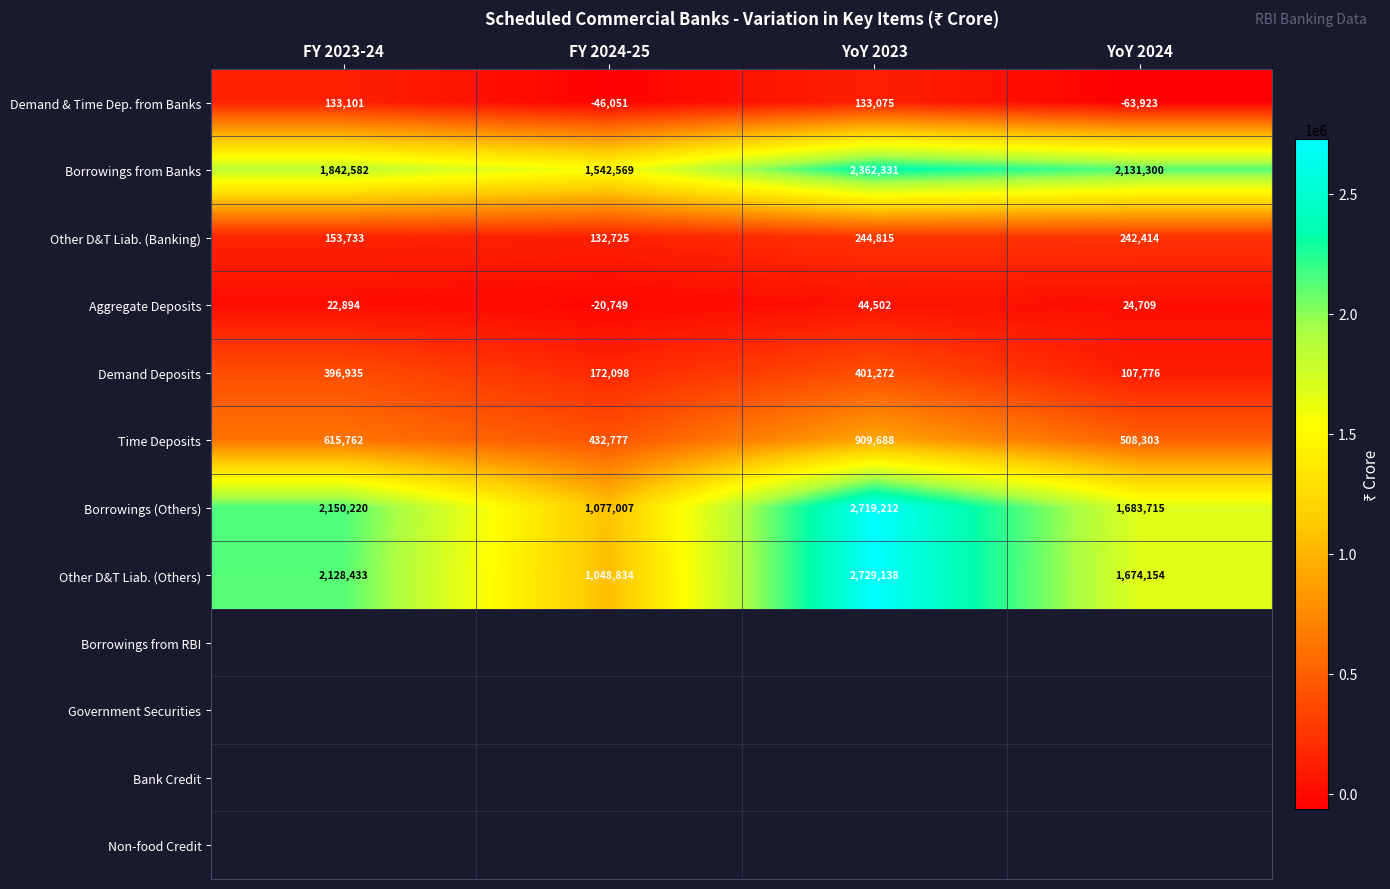

Between FY 2023-24 and FY 2024-25, which series saw the biggest shift?

Other D&T Liab. (Others)